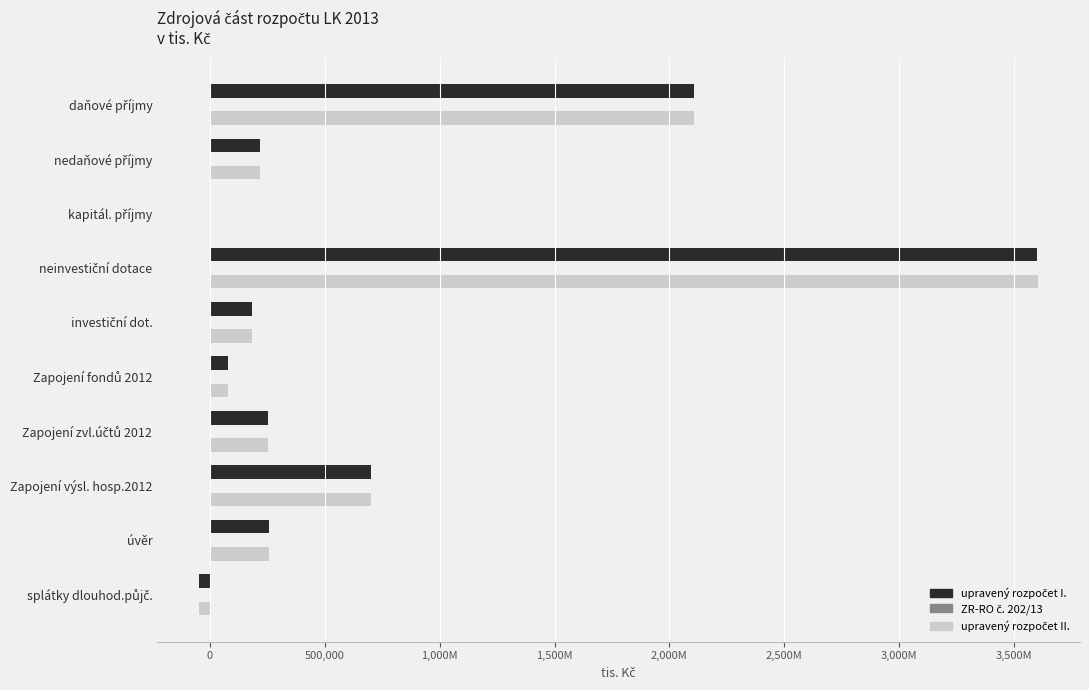

Reading left to right, list all the values displayed in this chart.

upravený rozpočet I.: 2108256.3	216656.5	1315.3	3600574.0	182594.0	79520.9	253300.0	699006.9	254990.0	-46875.0
ZR-RO č. 202/13: 0.0	973.6	0.0	4322.9	0.0	0.0	0.0	0.0	0.0	0.0
upravený rozpočet II.: 2108256.3	217630.2	1315.3	3604896.9	182594.0	79520.9	253300.0	699006.9	254990.0	-46875.0